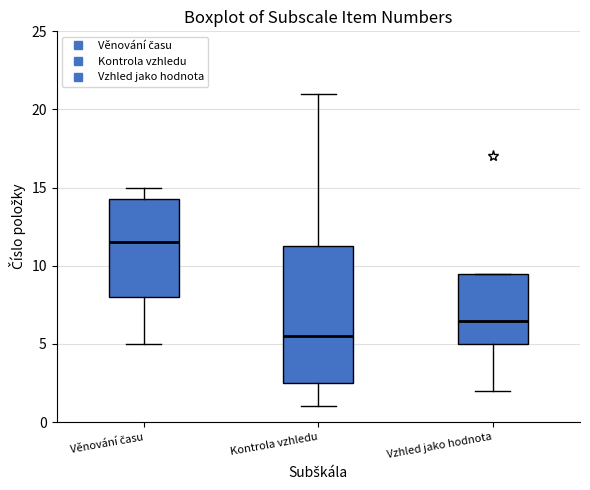

Where is the upper edge of the box for Věnování času on the y-axis? The values are not printed on the chart, so give them approximately, as read against the axis.

14.5